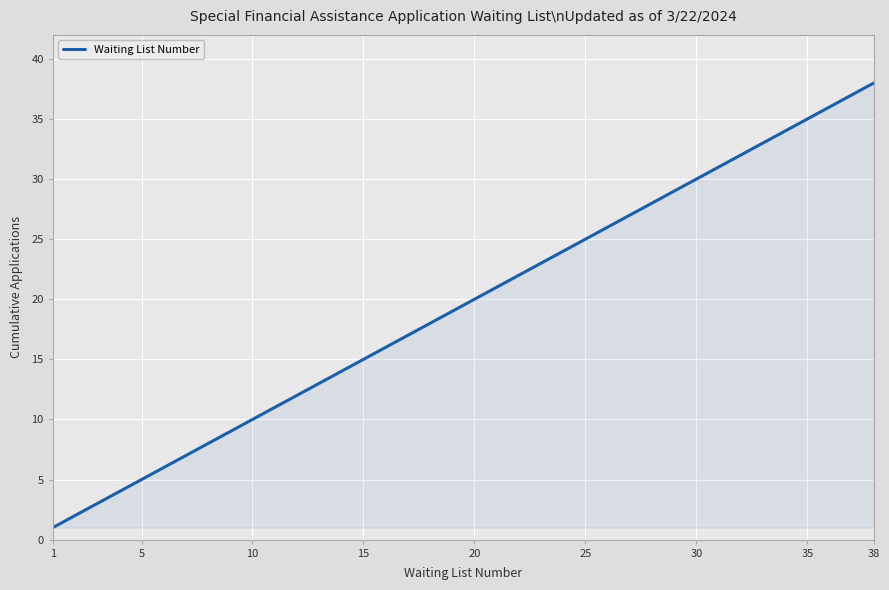

Reading left to right, transcribe all the data shown in this chart.

1	2	3	4	5	6	7	8	9	10	11	12	13	14	15	16	17	18	19	20	21	22	23	24	25	26	27	28	29	30	31	32	33	34	35	36	37	38